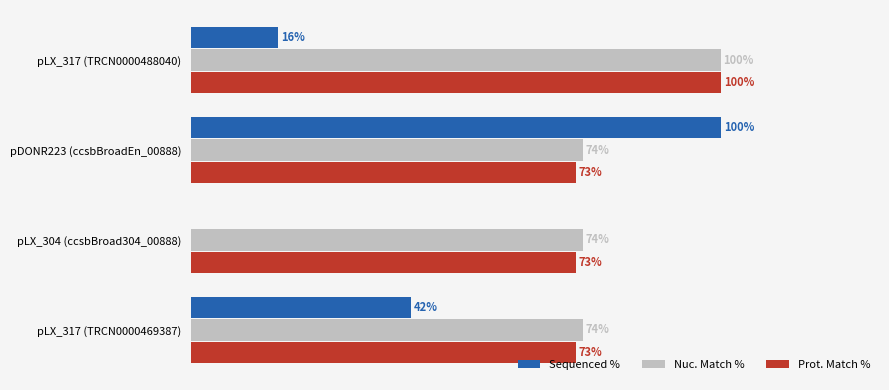

Which series has the largest total across all categories?

Nuc. Match %